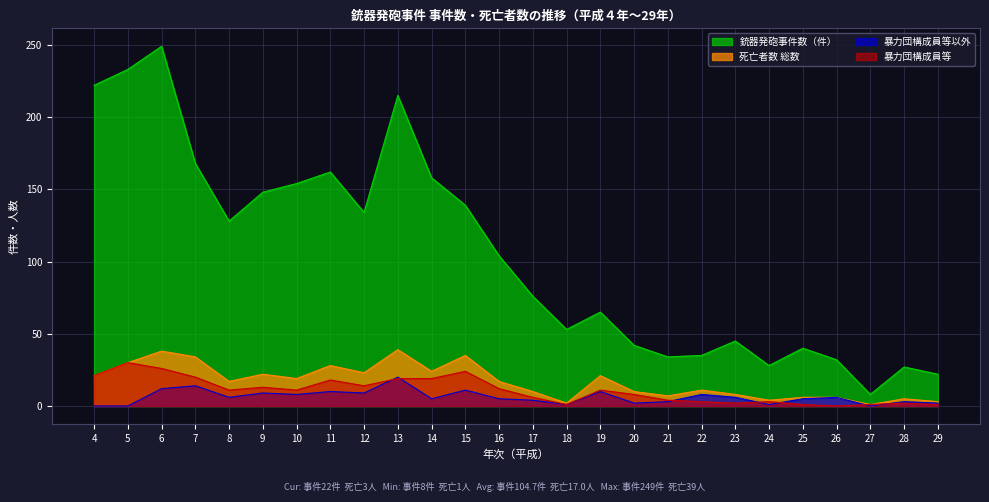

What is the difference between the maximum and minimum values in the 暴力団構成員等以外 series?

20